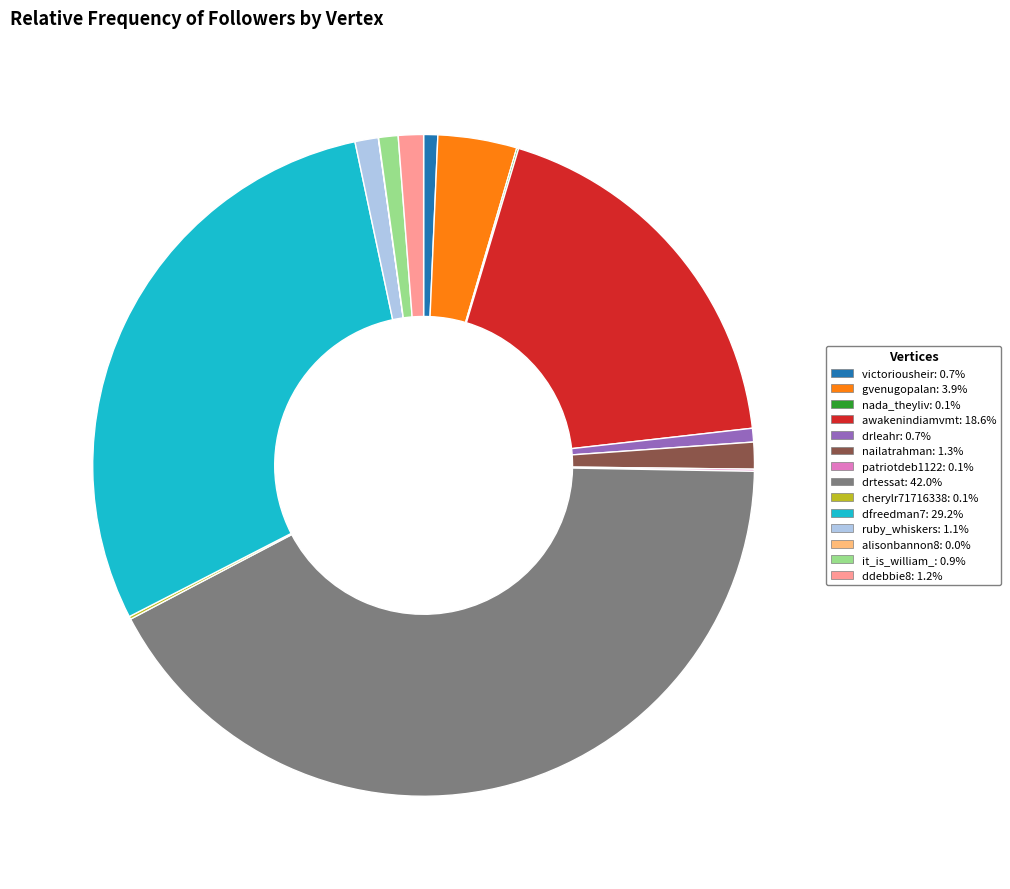

What is the ratio of the value at ddebbie8: 1.2% to the value at gvenugopalan: 3.9%?

0.3